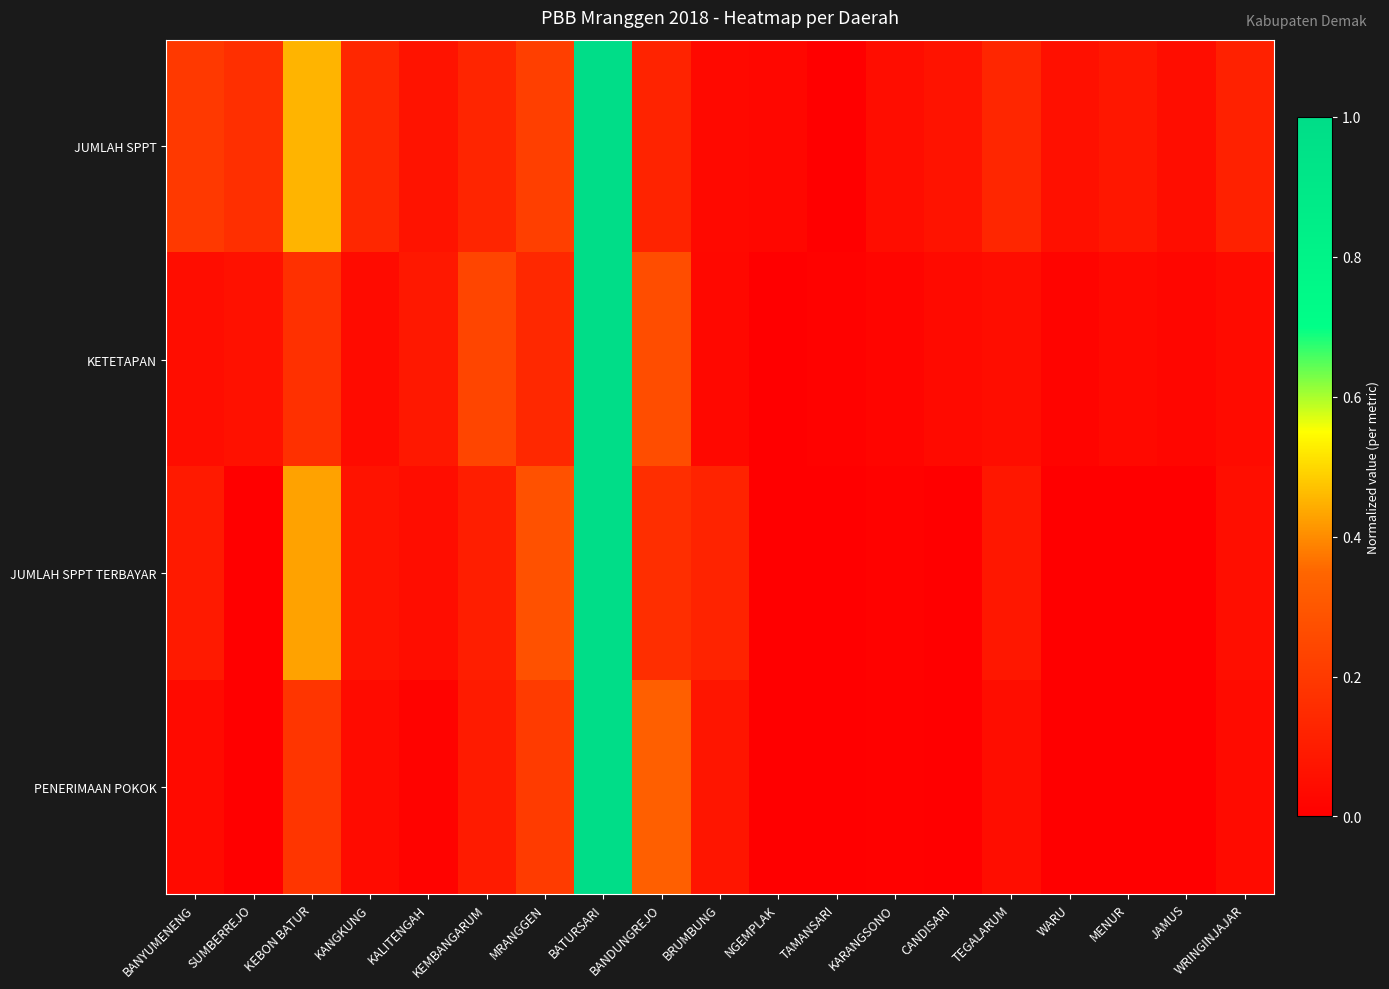

Which series has the largest total across all categories?

JUMLAH SPPT